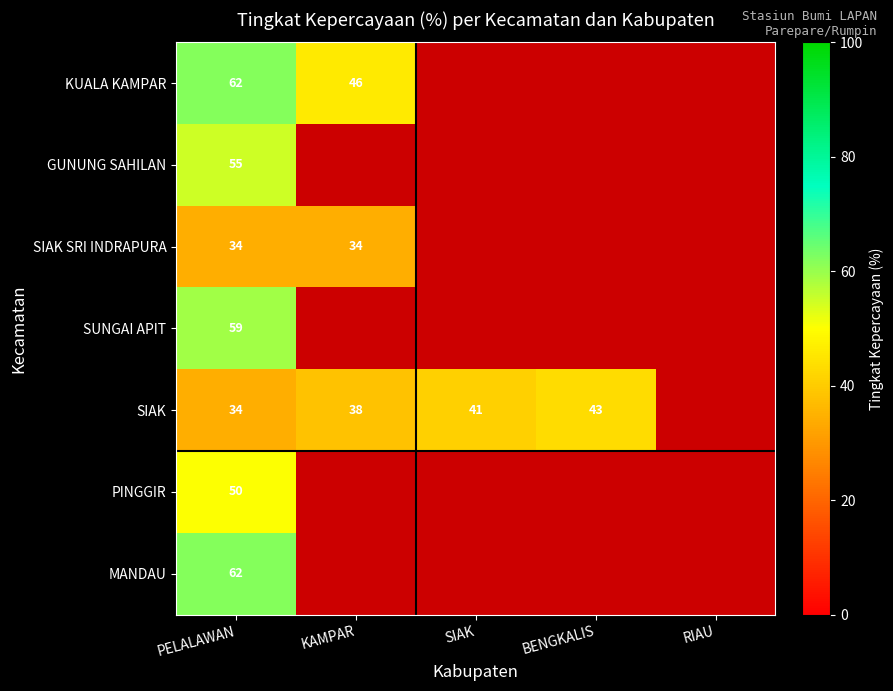

What is the total value across all series at PELALAWAN?

356